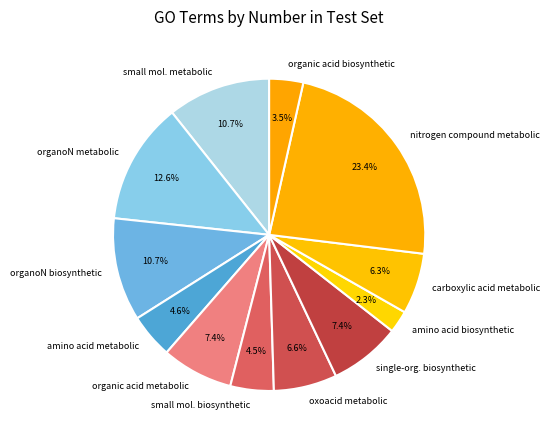

Which slice is the smallest?

amino acid biosynthetic